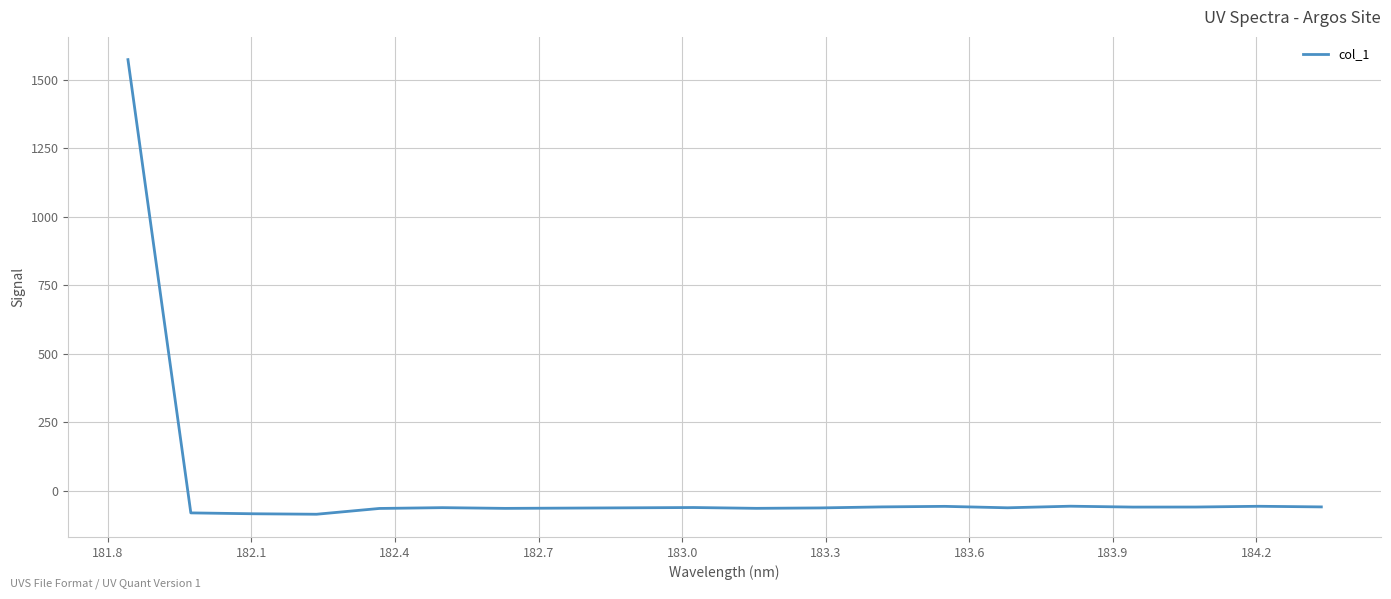

What is the difference between the maximum and minimum values?

1658.6